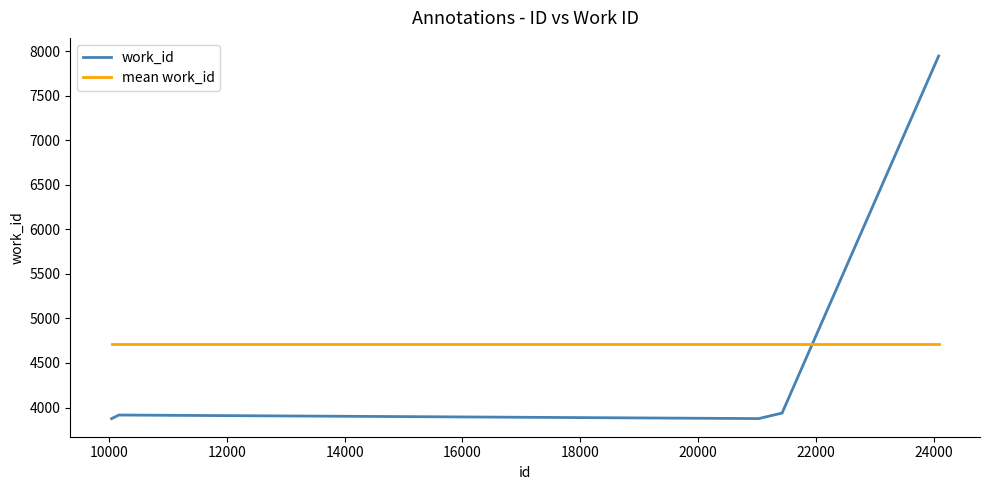

What is the greatest value displayed?

7945.0